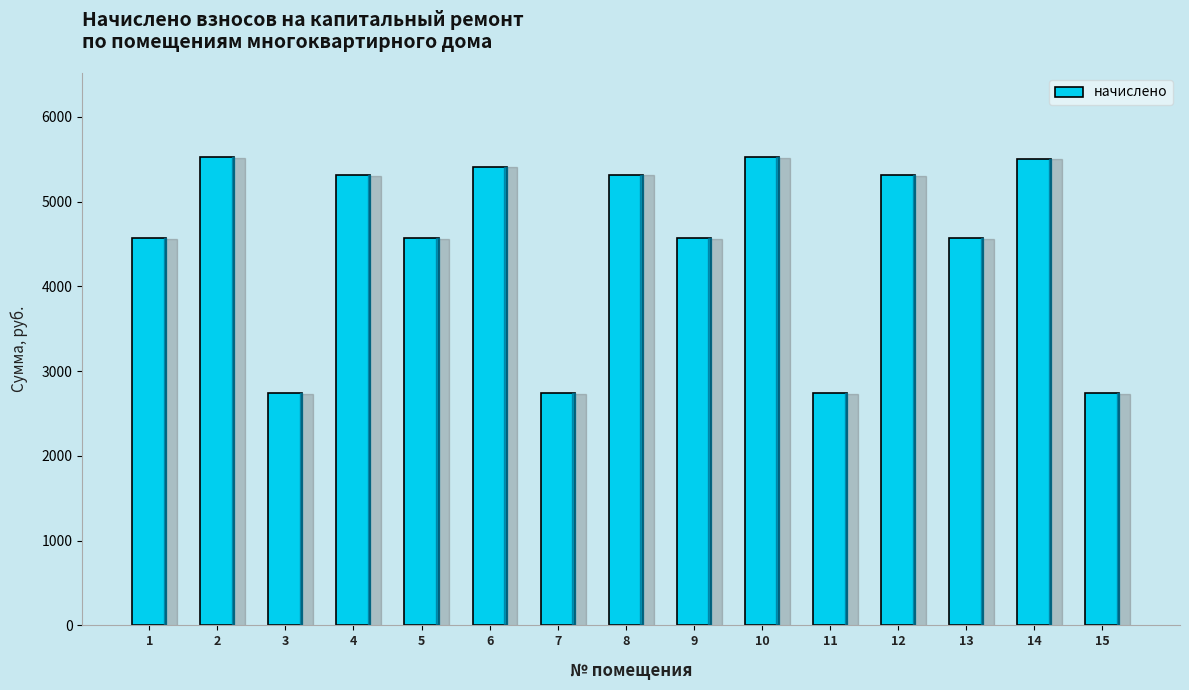

Where does the data first go above 4570?

1